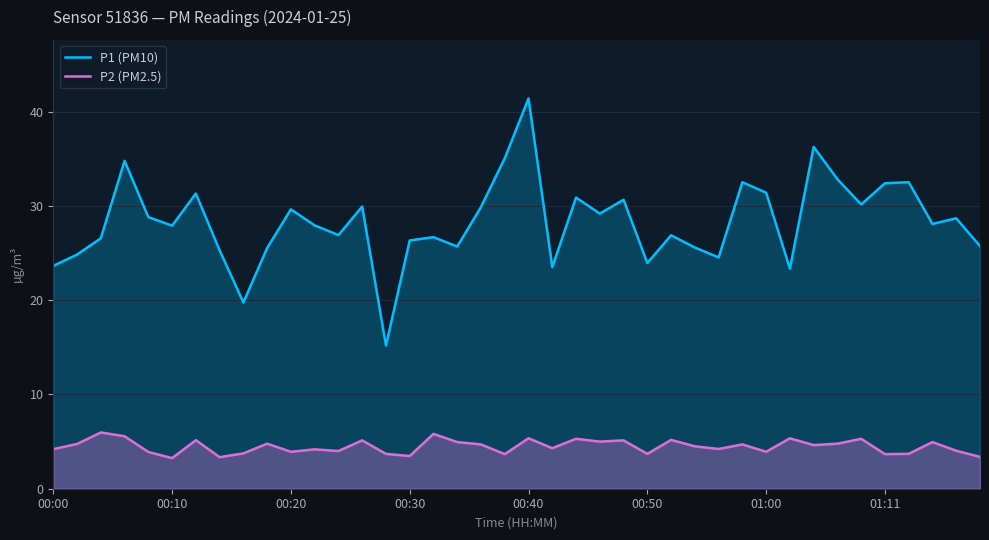

What are all the series names shown in the legend?

P1 (PM10), P2 (PM2.5)